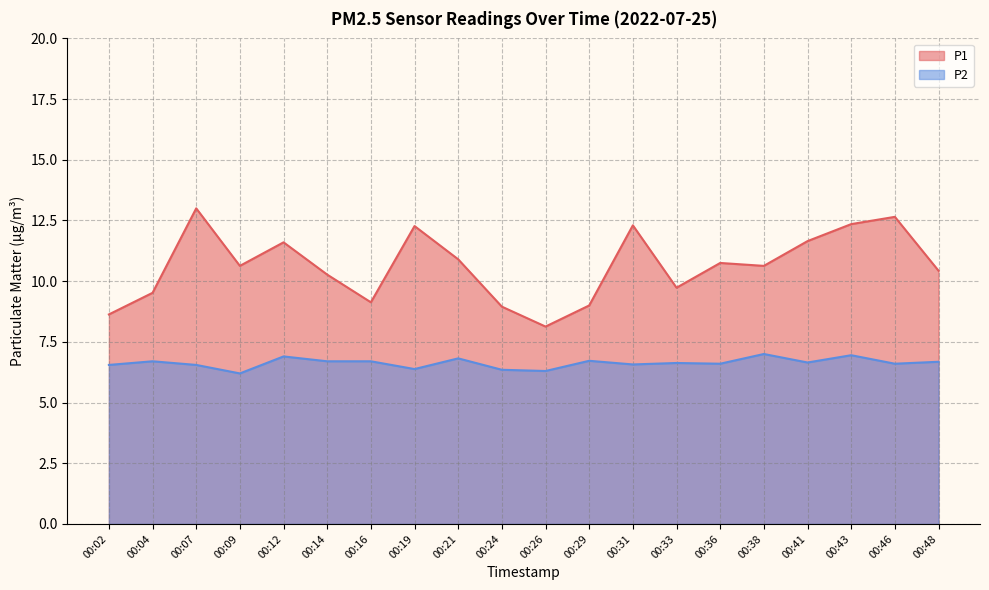

Which series changed the most between 00:09 and 00:46?

P1